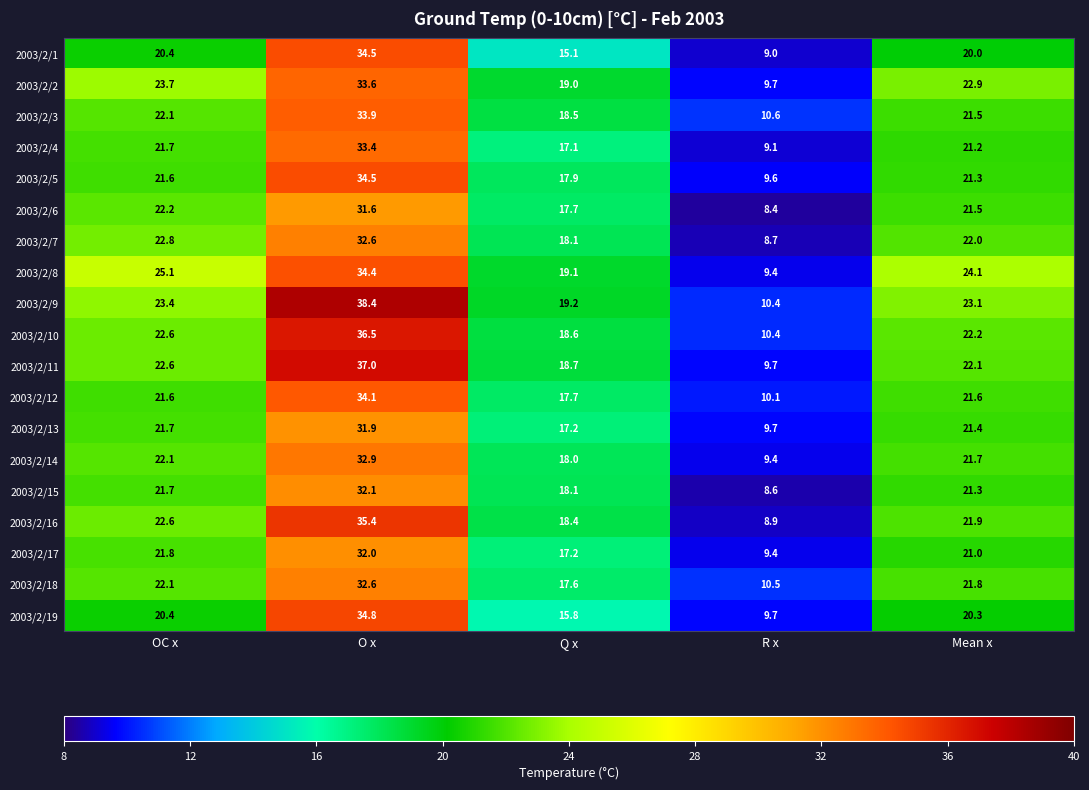

True or false: 2003/2/9 has a value of 19.2 at Q x.

True